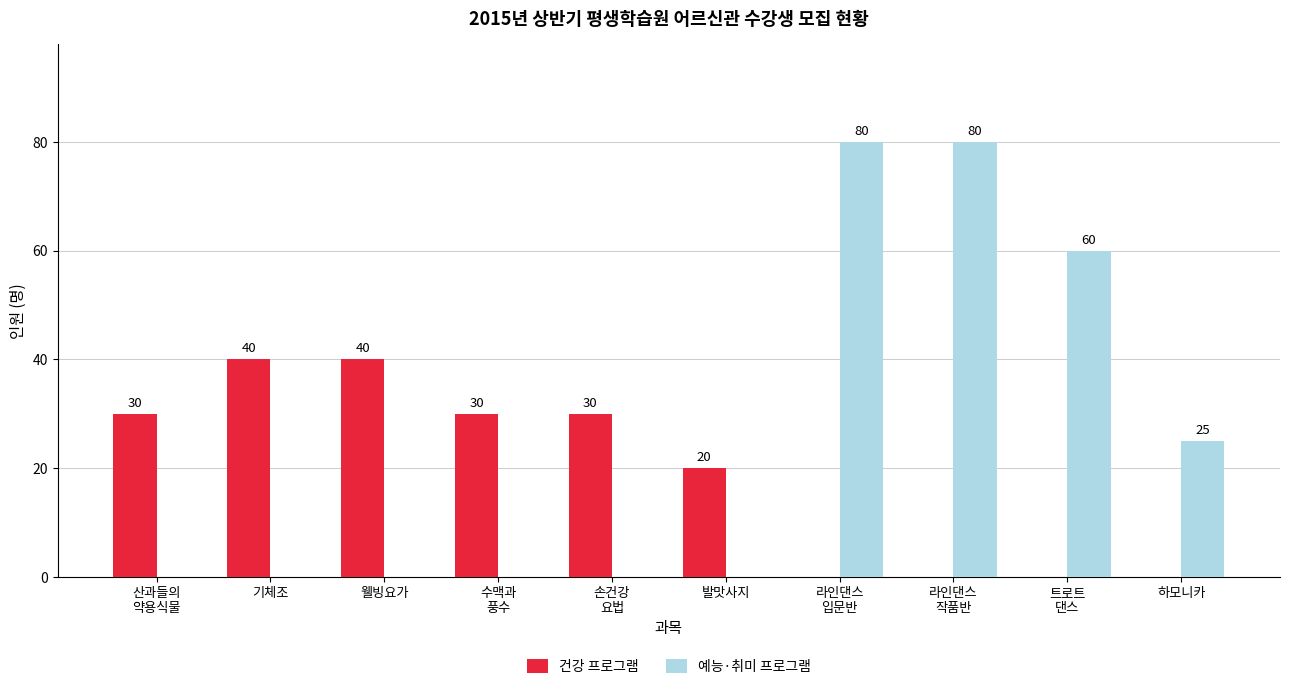

What is the sum of all 예능·취미 프로그램 values?

245